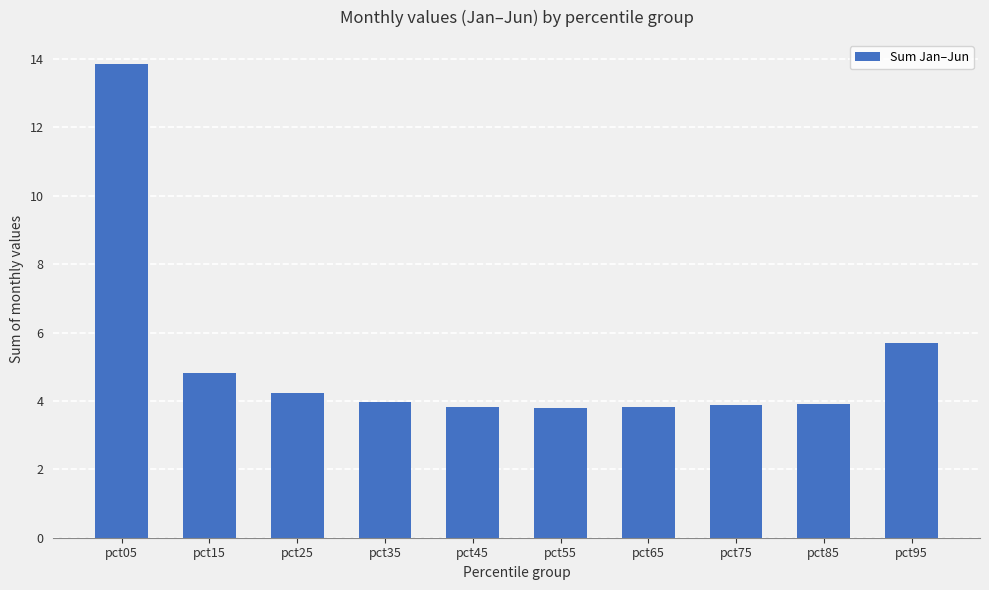

True or false: the data shows 6.3 at pct45.

False